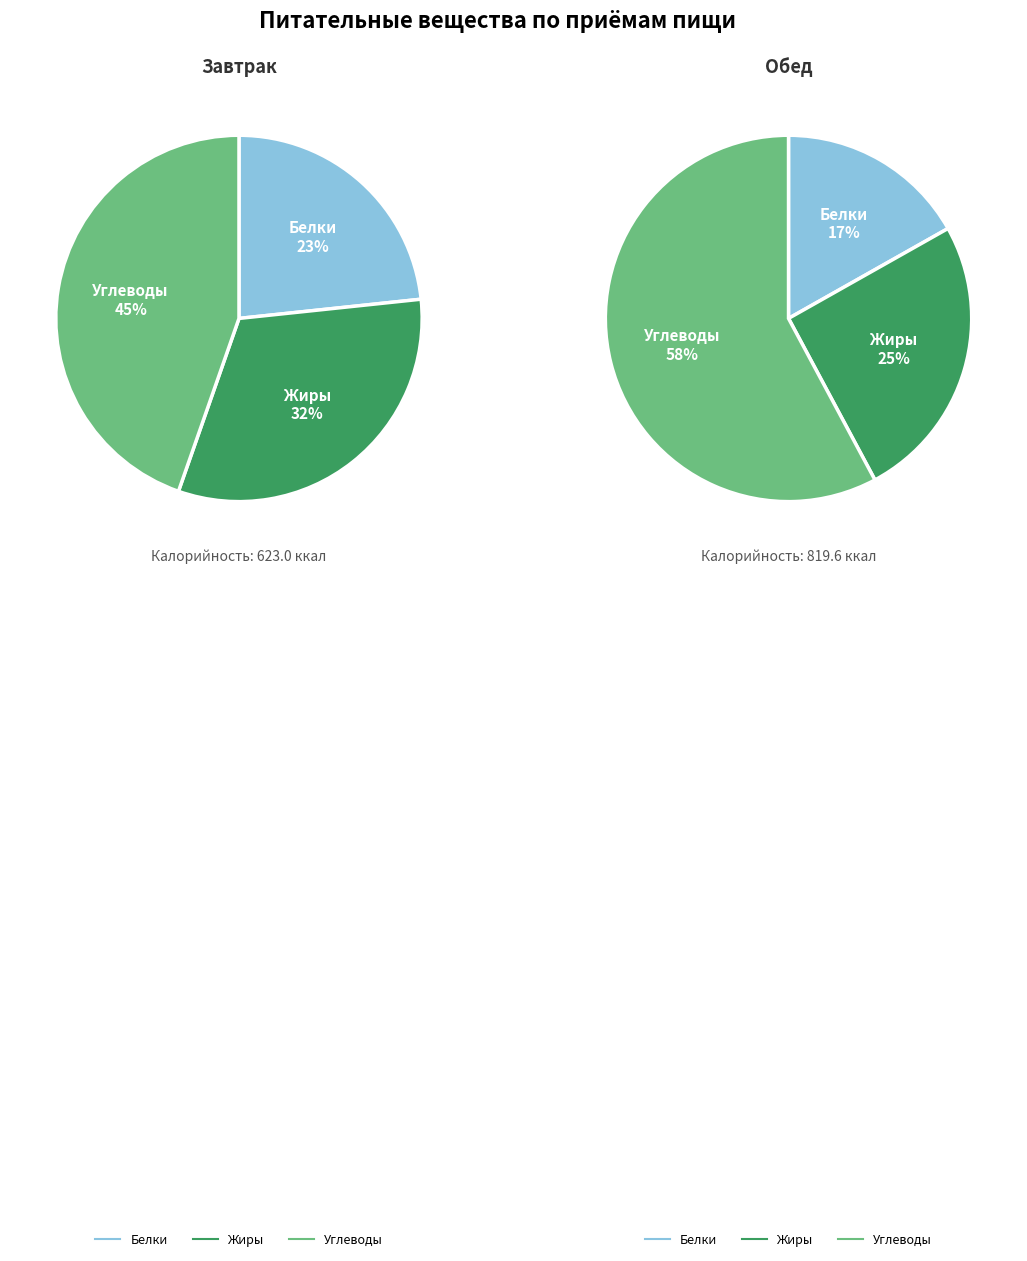

To the nearest percent, what is the average slice percentage?

33%